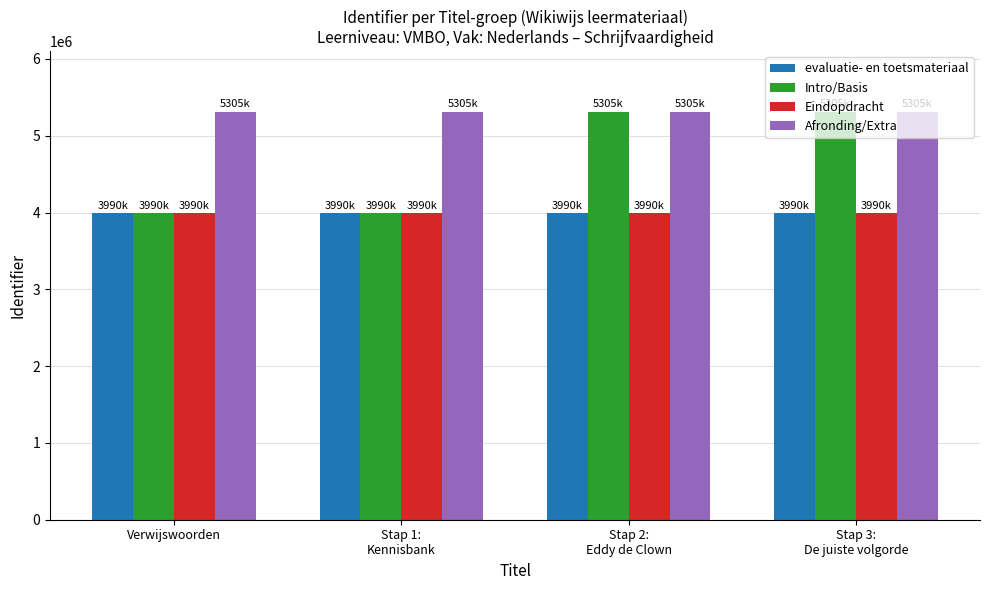

What position from the right is Stap 3:
De juiste volgorde?

1